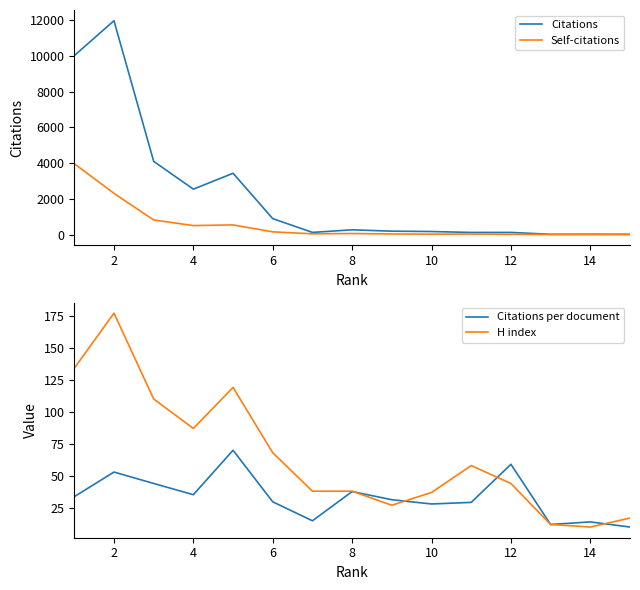

The value of Citations at 6 is 890. True or false?

True